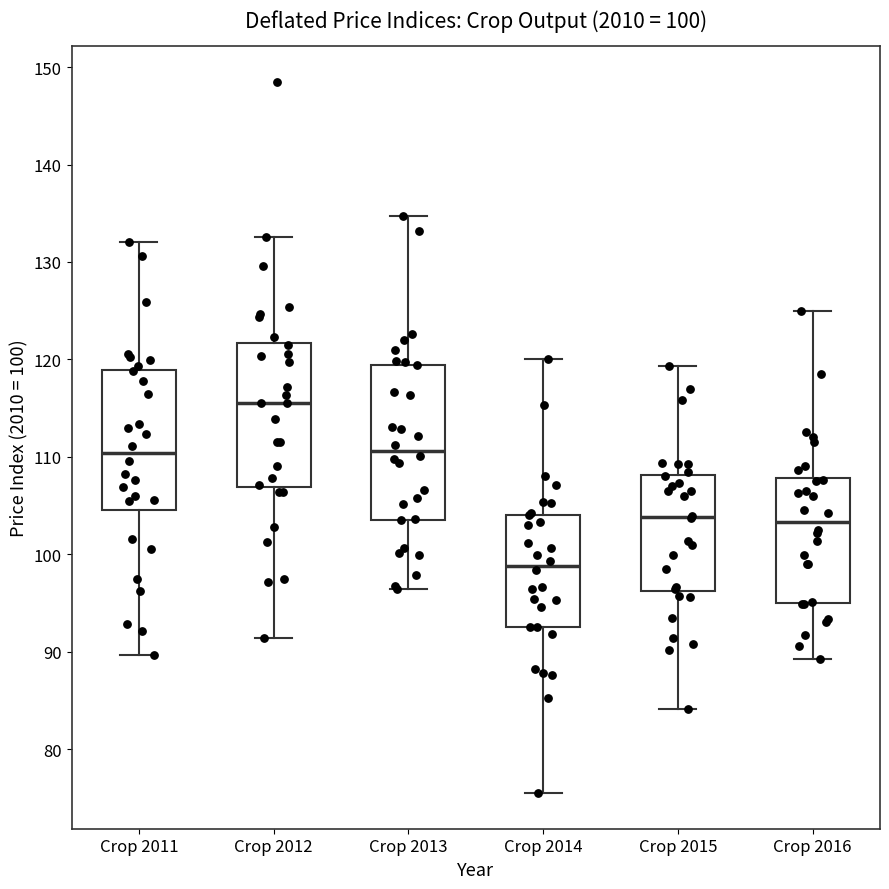

Which box has the lowest median line?

Crop 2014